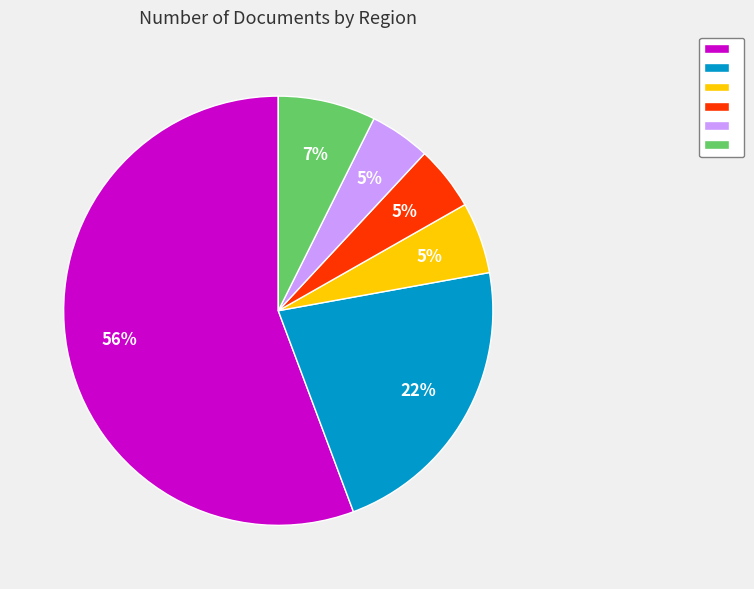

To the nearest percent, what is the difference between the largest and smallest slice percentages?

51%